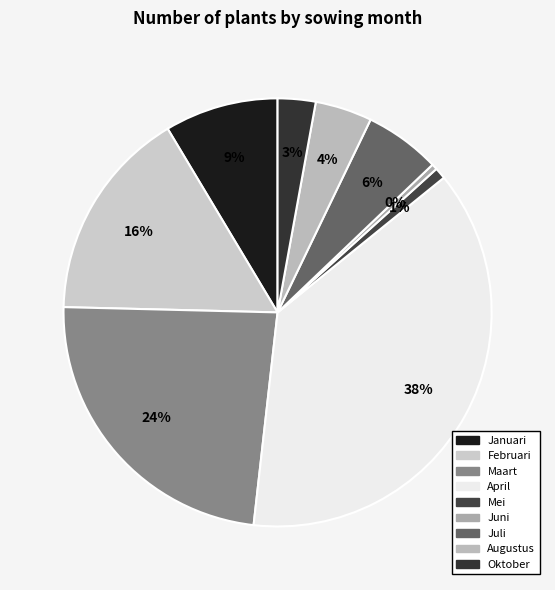

To the nearest percent, what is the combined percentage of Juli and Oktober?

9%